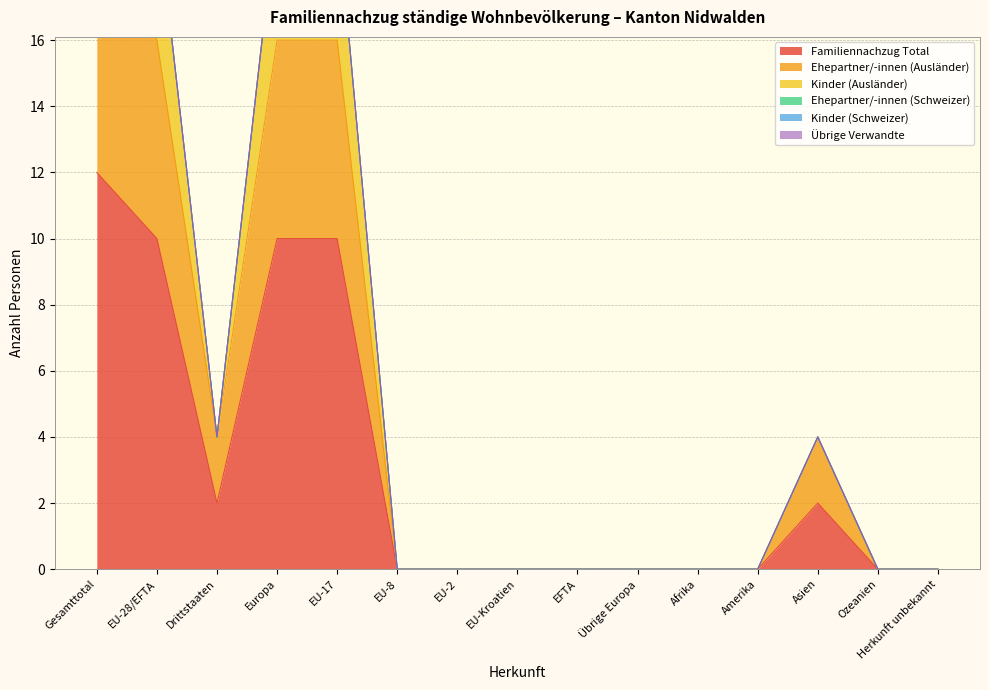

Reading left to right, transcribe all the data shown in this chart.

Familiennachzug Total: Gesamttotal=12	EU-28/EFTA=10	Drittstaaten=2	Europa=10	EU-17=10	EU-8=0	EU-2=0	EU-Kroatien=0	EFTA=0	Übrige Europa=0	Afrika=0	Amerika=0	Asien=2	Ozeanien=0	Herkunft unbekannt=0
Ehepartner/-innen (Ausländer): Gesamttotal=20	EU-28/EFTA=16	Drittstaaten=4	Europa=16	EU-17=16	EU-8=0	EU-2=0	EU-Kroatien=0	EFTA=0	Übrige Europa=0	Afrika=0	Amerika=0	Asien=4	Ozeanien=0	Herkunft unbekannt=0
Kinder (Ausländer): Gesamttotal=24	EU-28/EFTA=20	Drittstaaten=4	Europa=20	EU-17=20	EU-8=0	EU-2=0	EU-Kroatien=0	EFTA=0	Übrige Europa=0	Afrika=0	Amerika=0	Asien=4	Ozeanien=0	Herkunft unbekannt=0